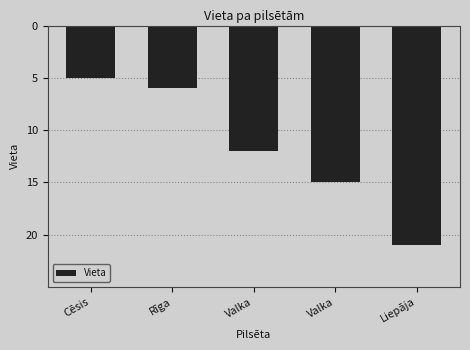

List the labels in order of value, smallest first.

Cēsis, Rīga, Valka, Valka, Liepāja